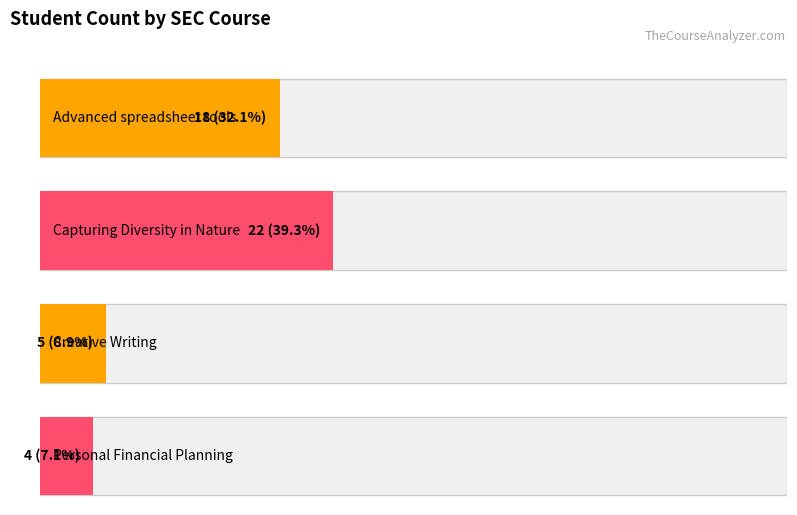

Where is the data nearest to the value 11?

Creative Writing